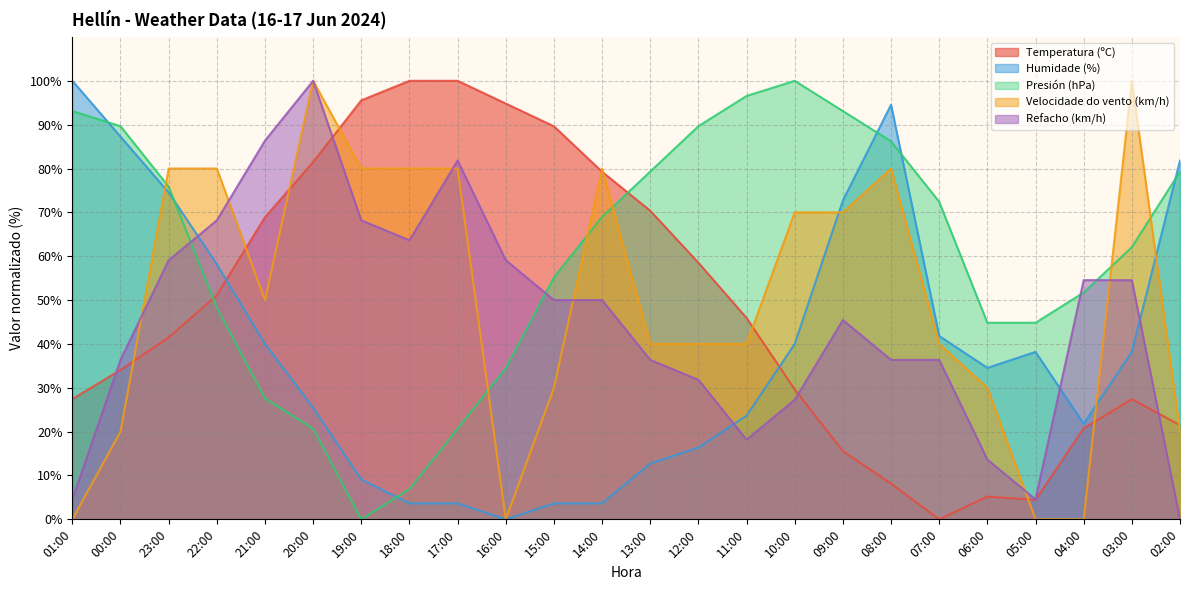

What is the spread (max minus min) of values at 09:00?

77.5